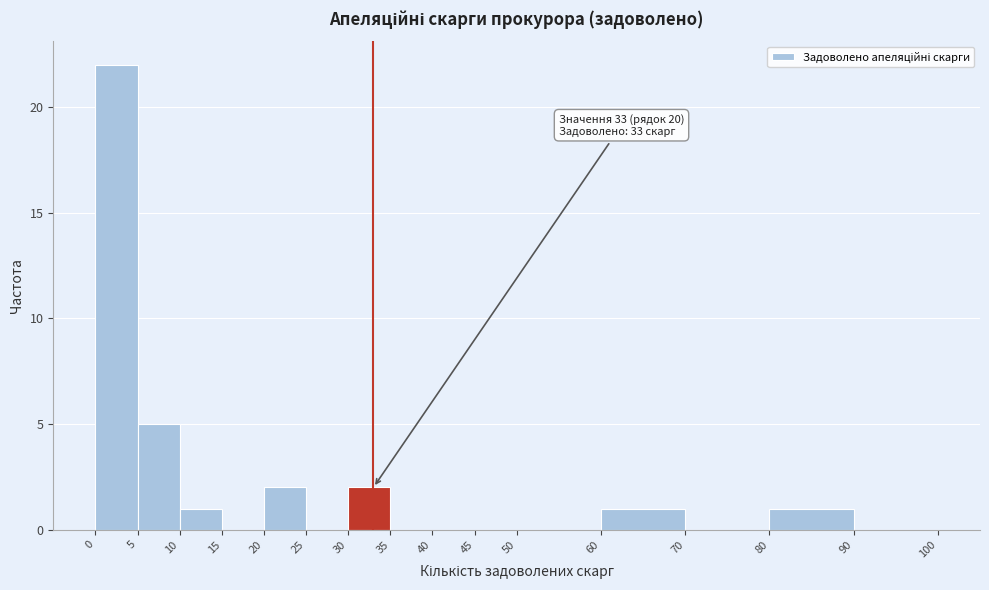

Which range on the x-axis has the tallest bar?

0 to 5